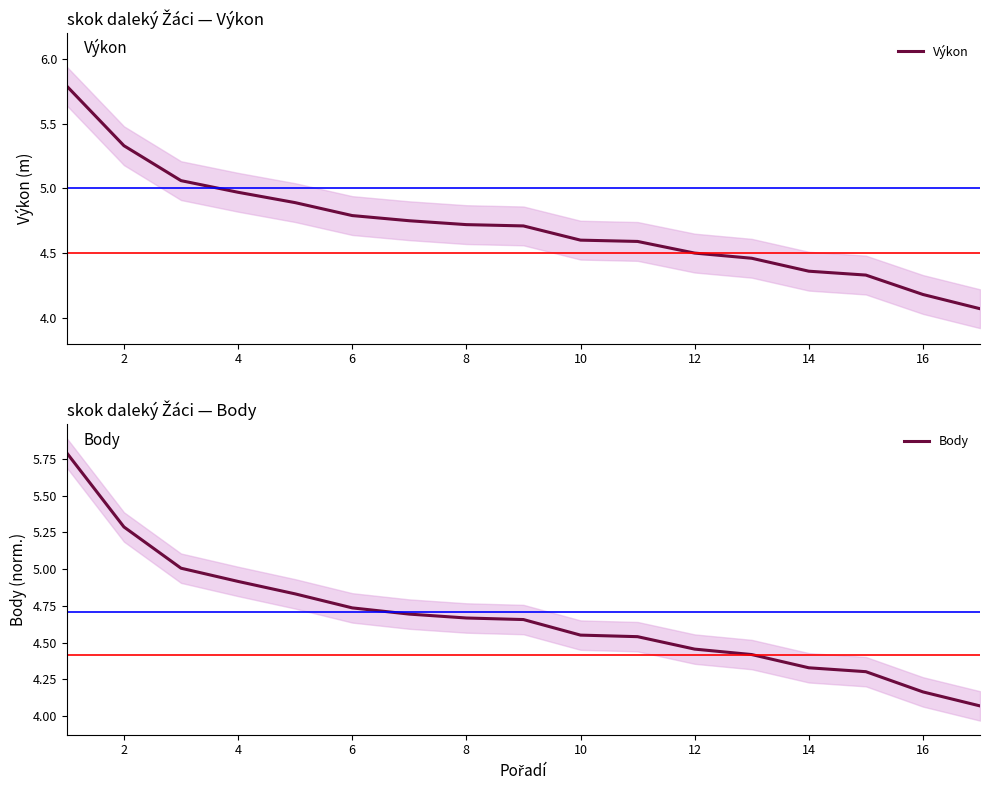

What is the difference between the second highest and minimum values in the Body series?

1.2